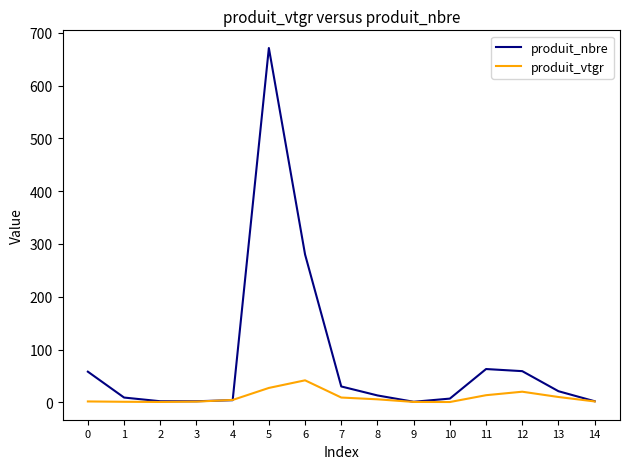

Which series has the widest spread of values?

produit_nbre